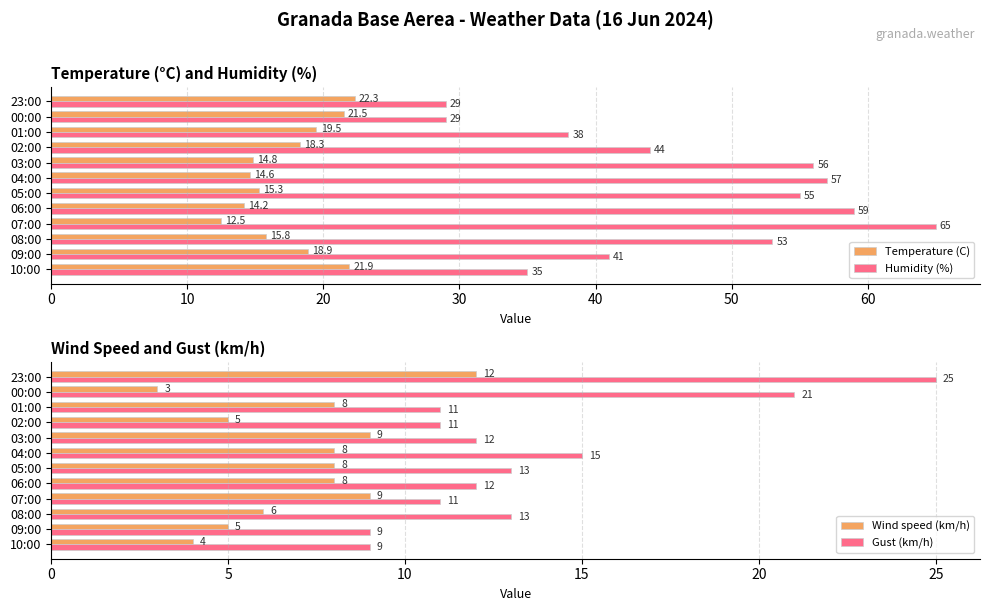

What is the difference between the maximum and minimum values in the Gust (km/h) series?

16